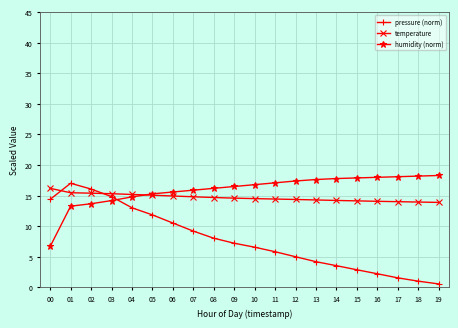

Is the value of temperature at 01 greater than the value of pressure (norm) at 17?

Yes